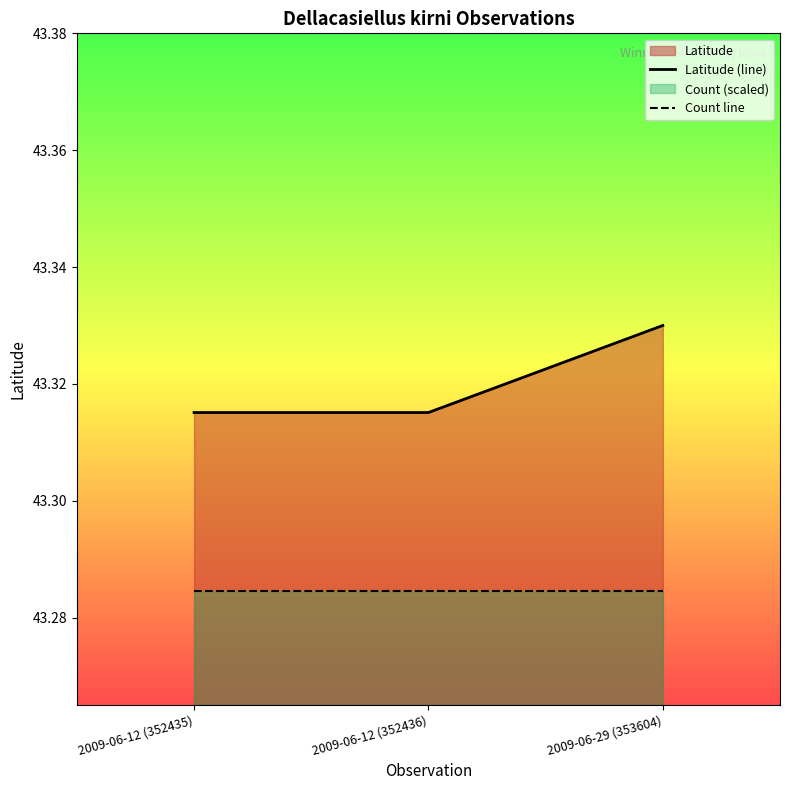

Which label corresponds to the largest value in the chart?

2009-06-29 (353604)